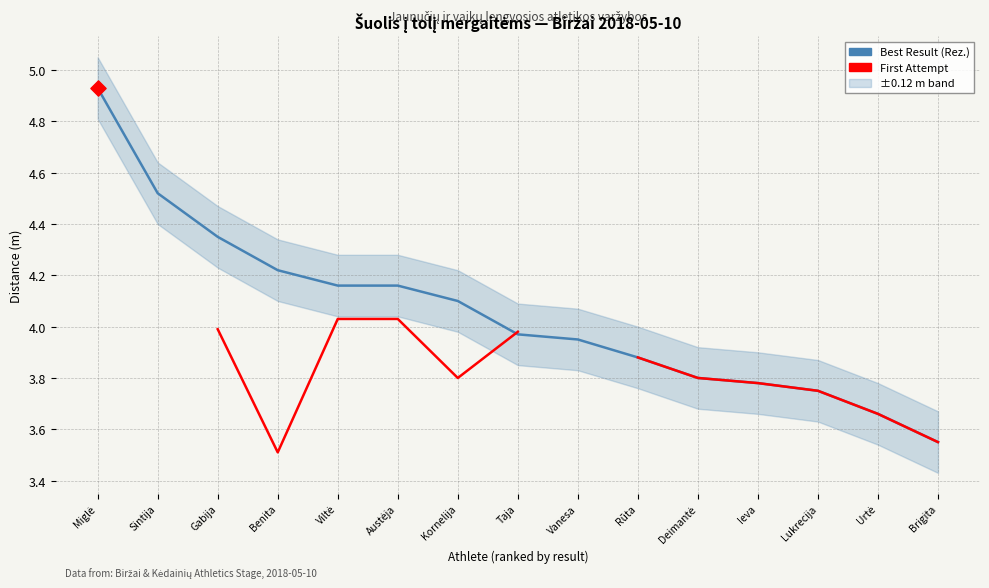

What are all the series names shown in the legend?

Best Result (Rez.), First Attempt